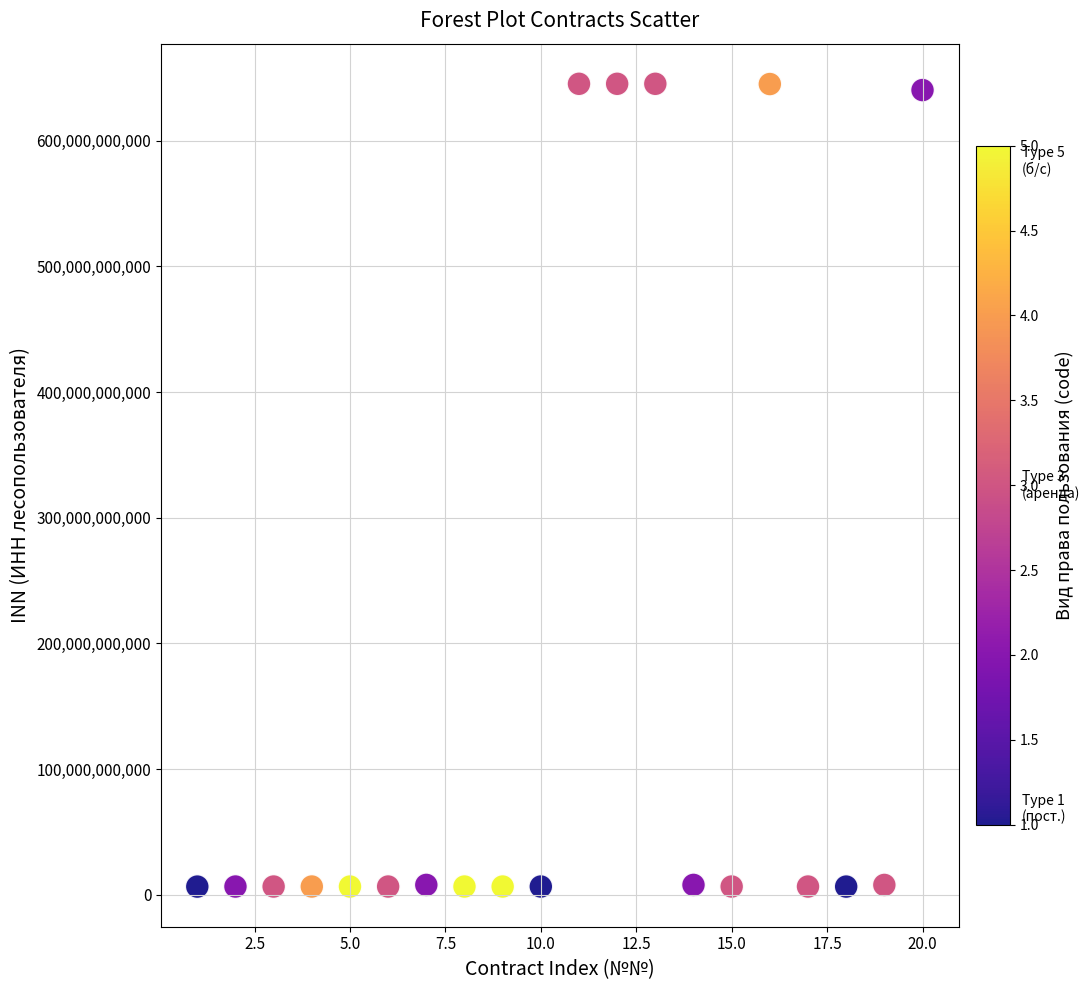

What is the range of X values (max minus min)?

19